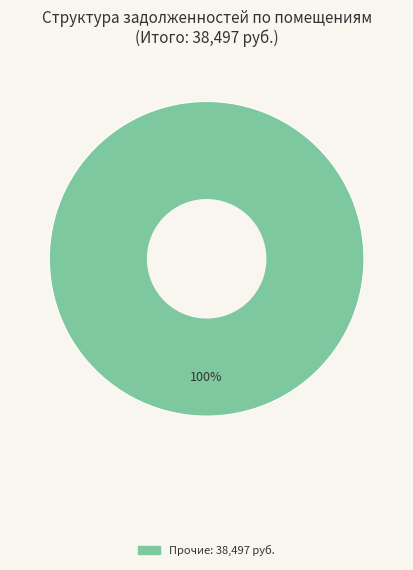

How many slices are in this pie chart?

1